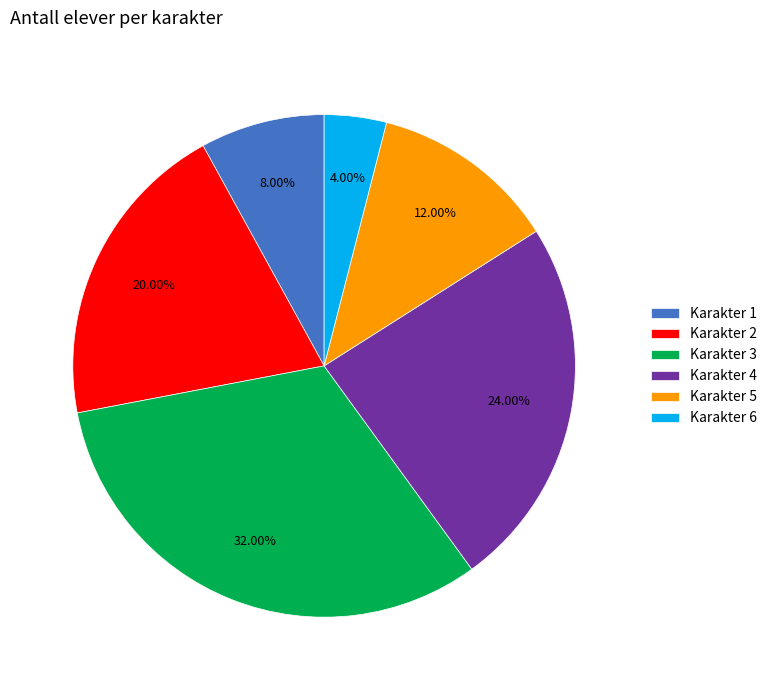

Between Karakter 5 and Karakter 6, which is larger?

Karakter 5